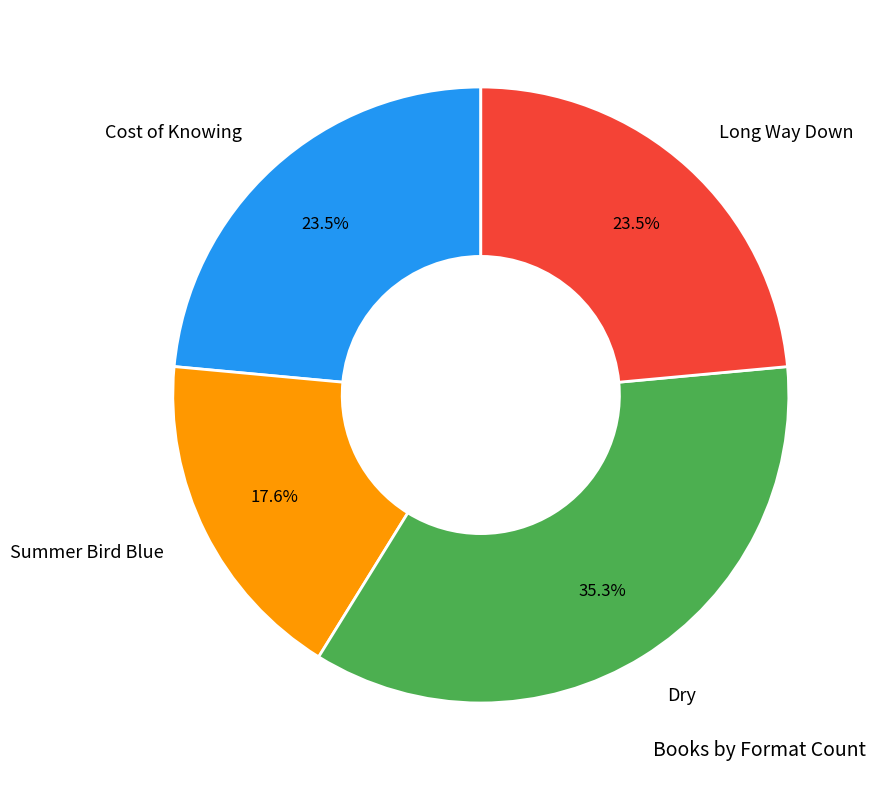

Which category has the biggest portion of the pie?

Dry